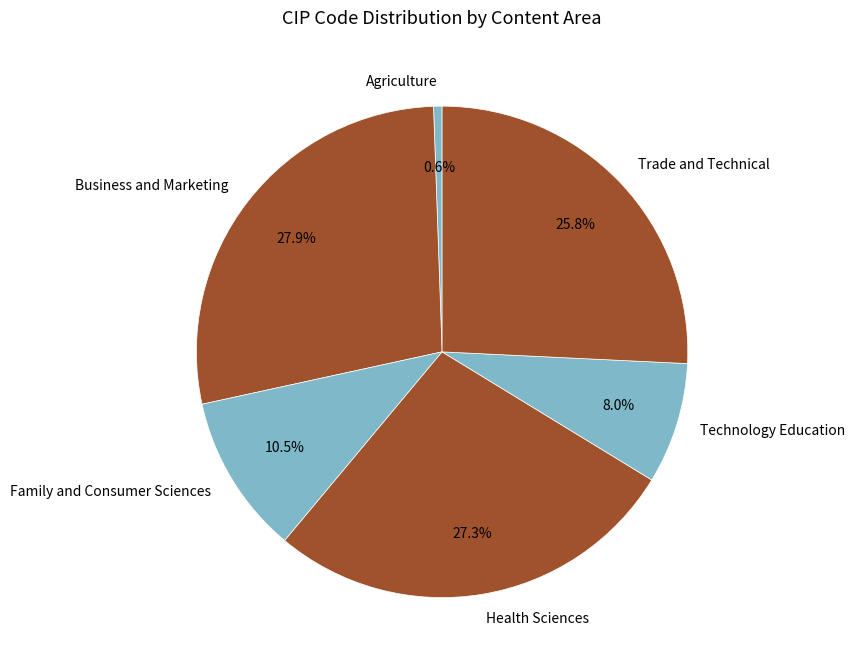

To the nearest percent, what is the average slice percentage?

17%